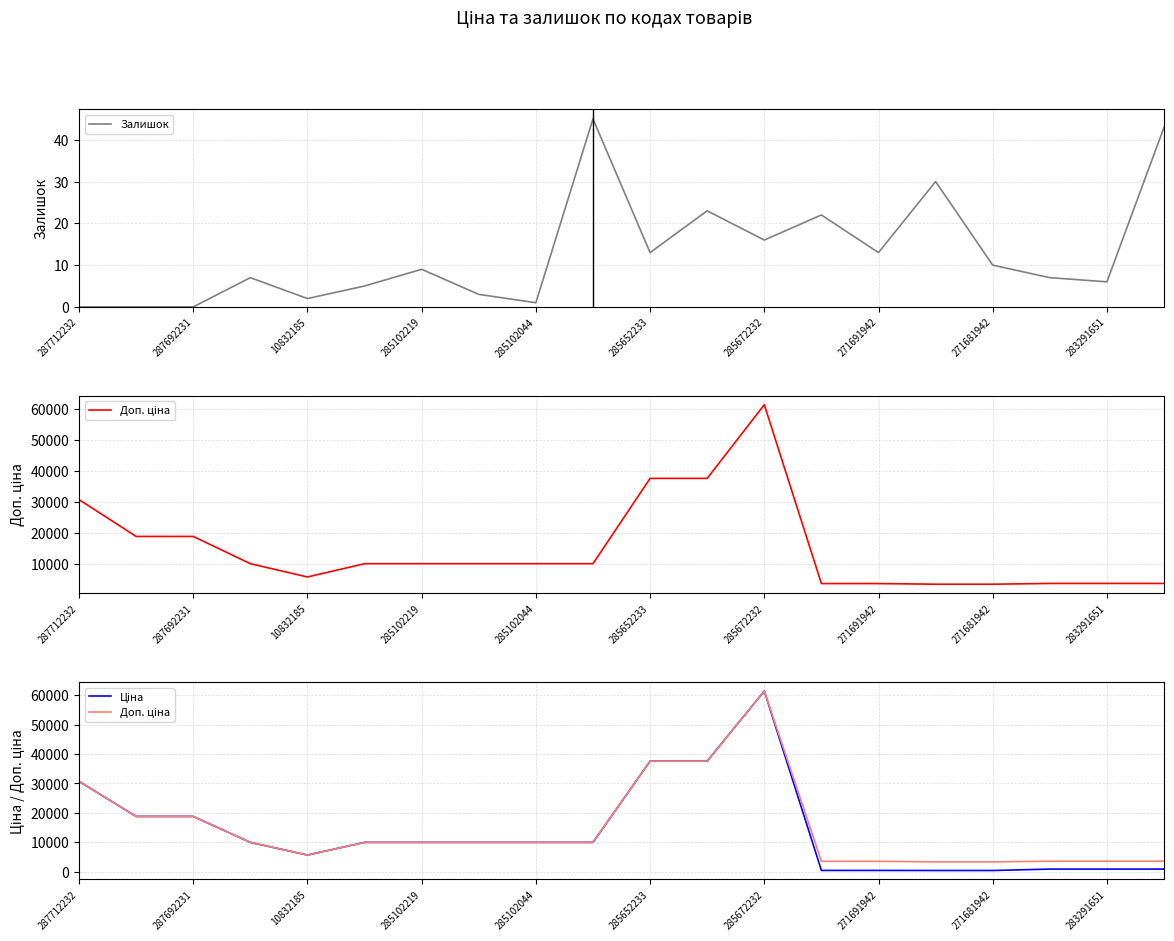

True or false: Залишок has a value of 0 at 287712232.

True